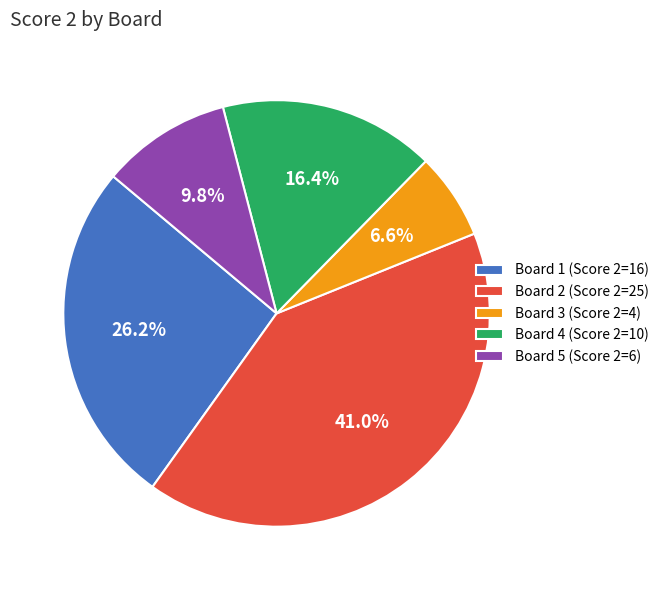

What is the ratio of the value at Board 3 (Score 2=4) to the value at Board 4 (Score 2=10)?

0.4